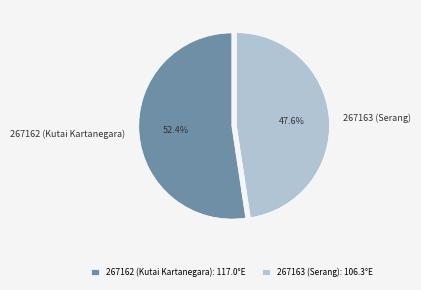

What portion of the pie excludes 267163 (Serang)?

52.4%